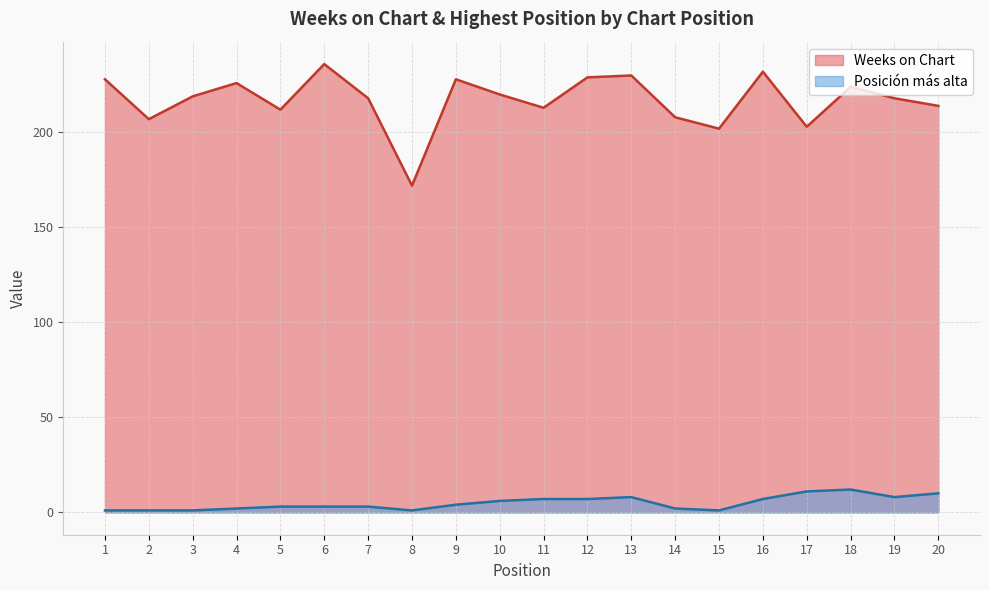

What is the sum of the Posición más alta values at 6 and 16?

10